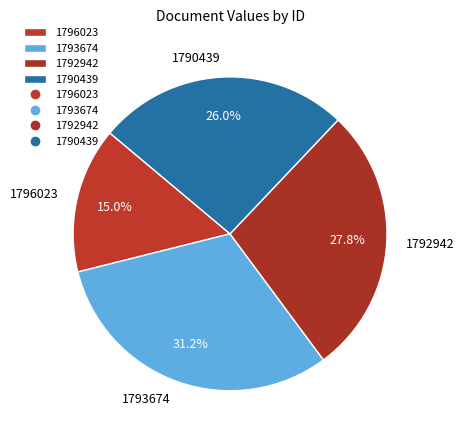

To the nearest percent, what is the difference between the 1790439 and 1793674 slice percentages?

5%